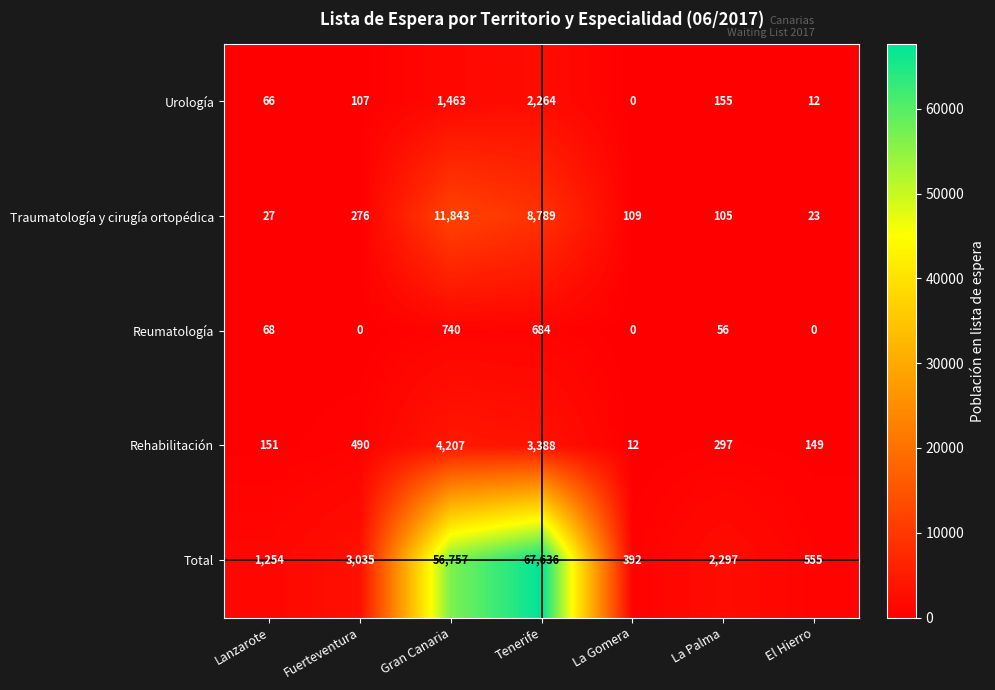

At which label does Reumatología first exceed 56?

Lanzarote